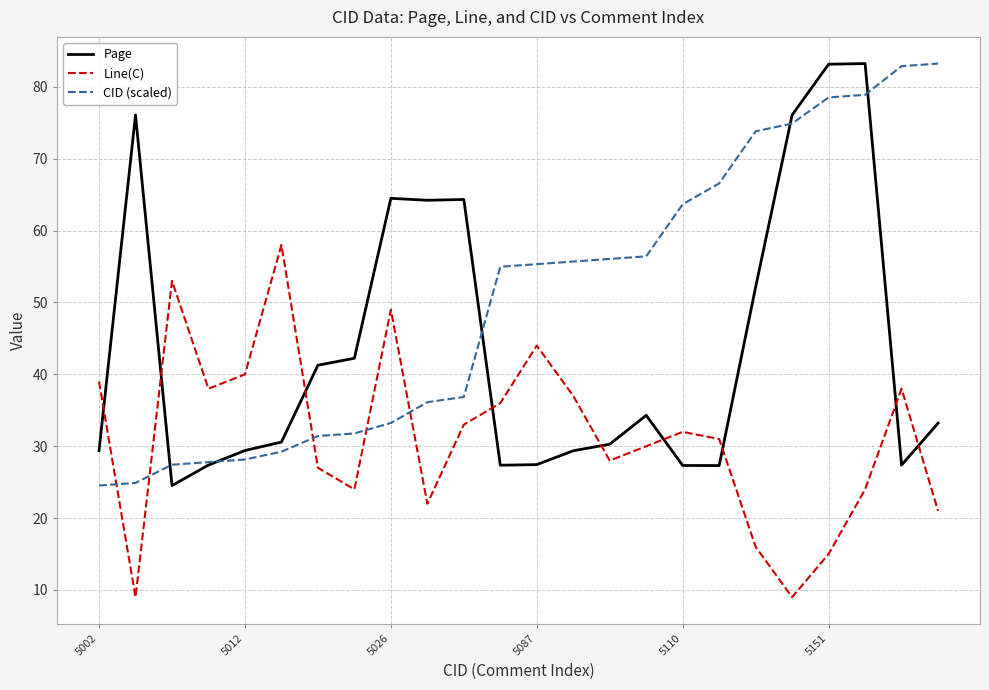

What is the greatest value displayed?

83.2